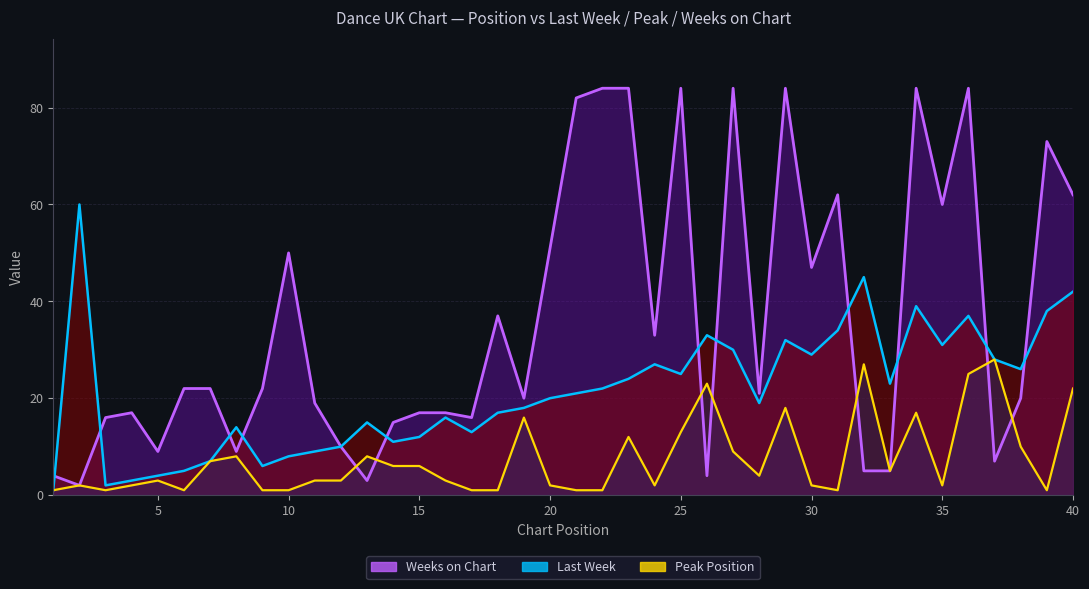

At which category does Peak Position reach its first local peak?

2